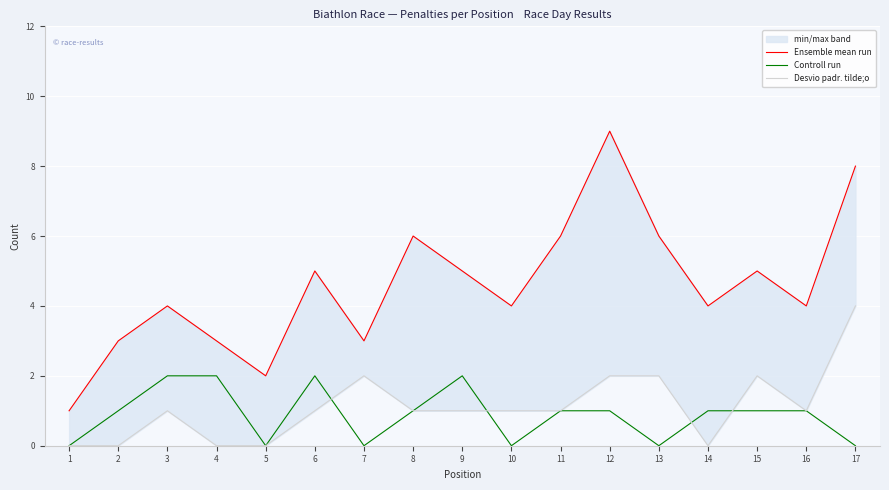

Does the chart display data point markers on the line(s)?

No